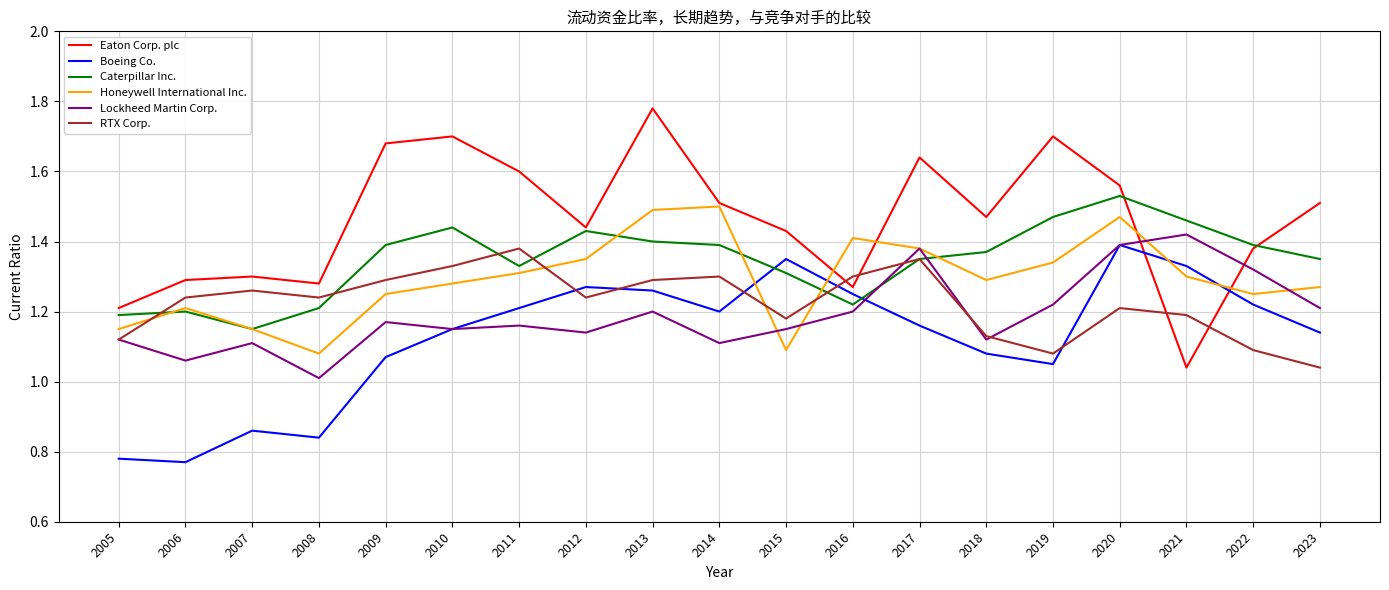

What is the sum of the Honeywell International Inc. values at 2023 and 2012?

2.6